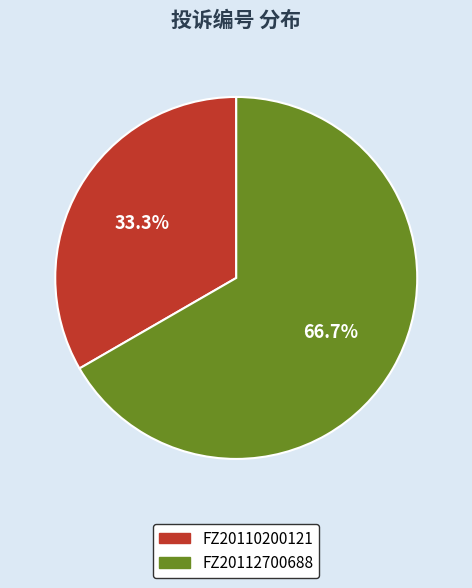

The FZ20110200121 slice represents 47% of the pie. True or false?

False